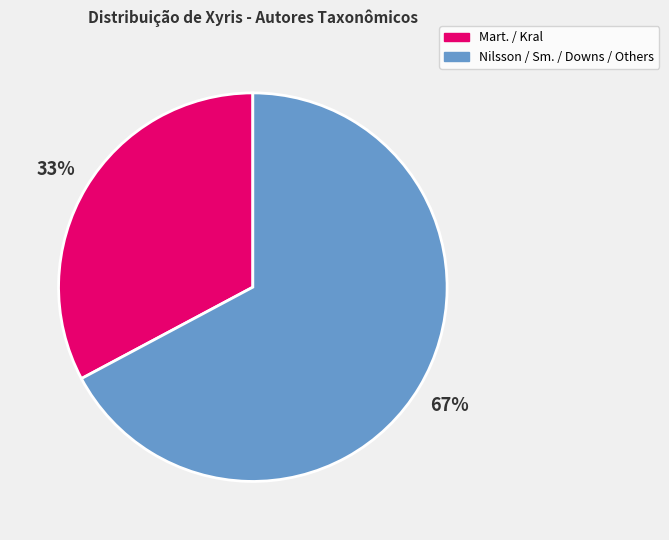

Rank the categories by value from lowest to highest.

Mart. / Kral, Nilsson / Sm. / Downs / Others